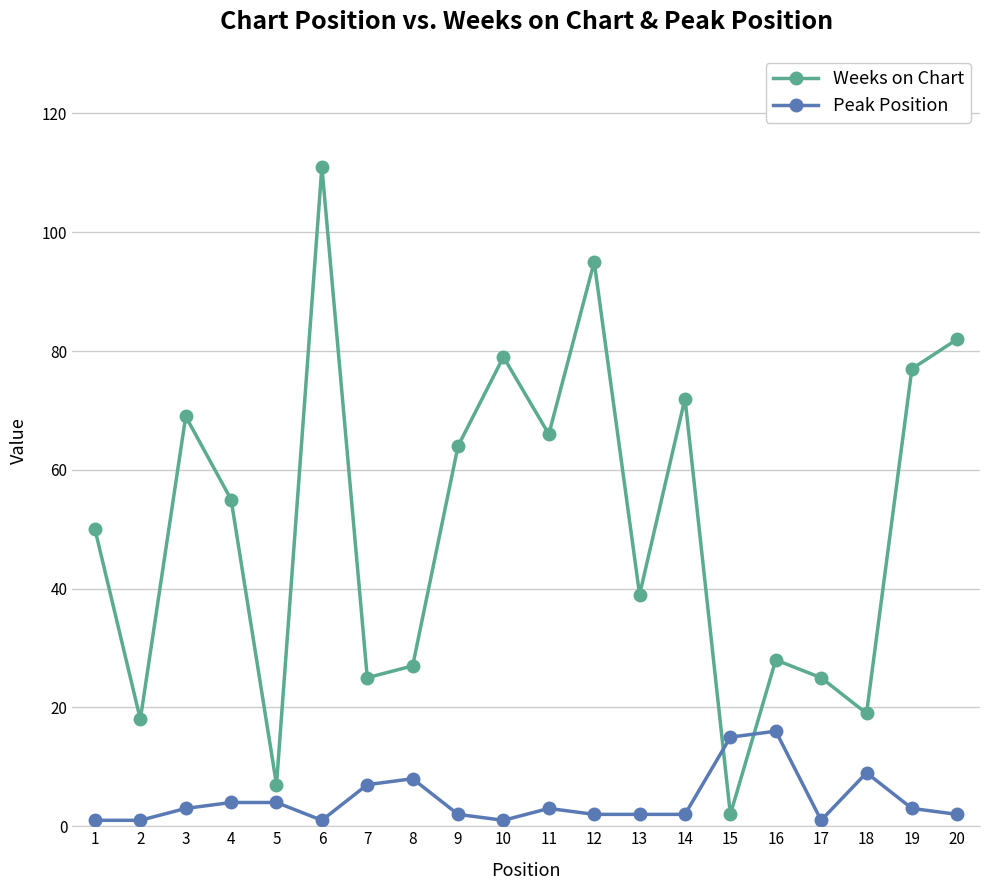

What is the sum of the Weeks on Chart values at 12 and 14?

167